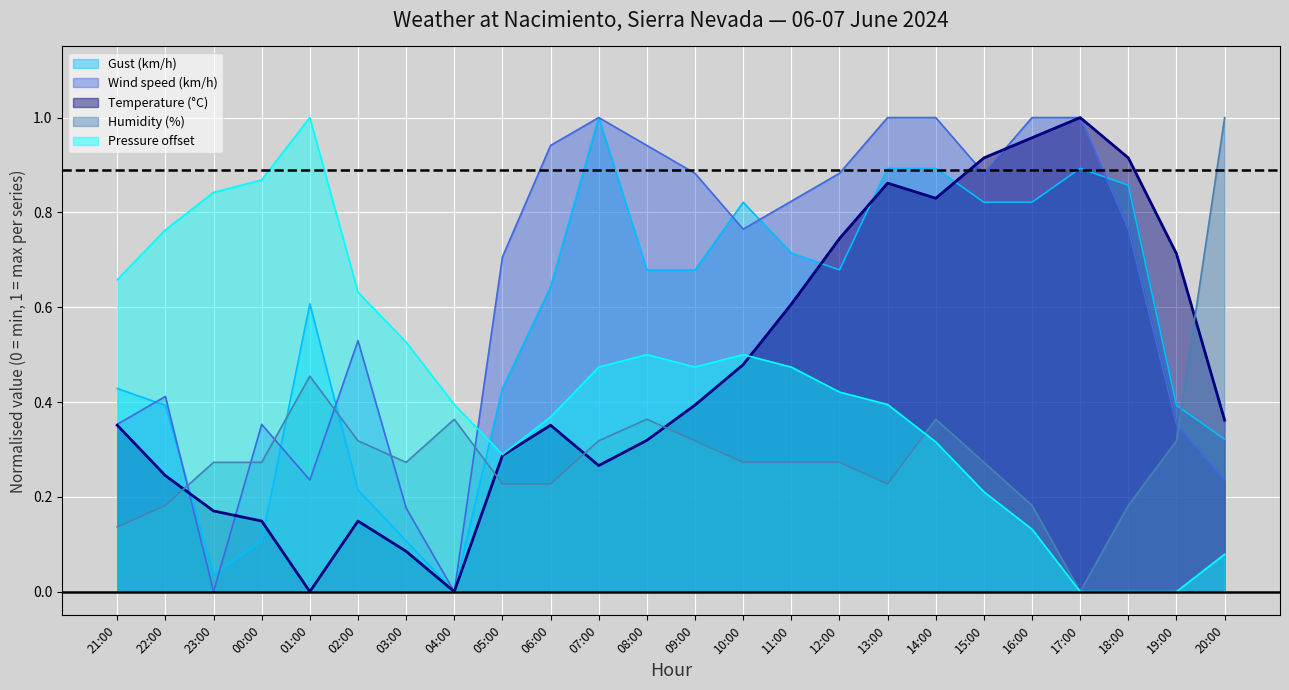

What are all the series names shown in the legend?

Gust (km/h), Wind speed (km/h), Temperature (°C), Humidity (%), Pressure offset